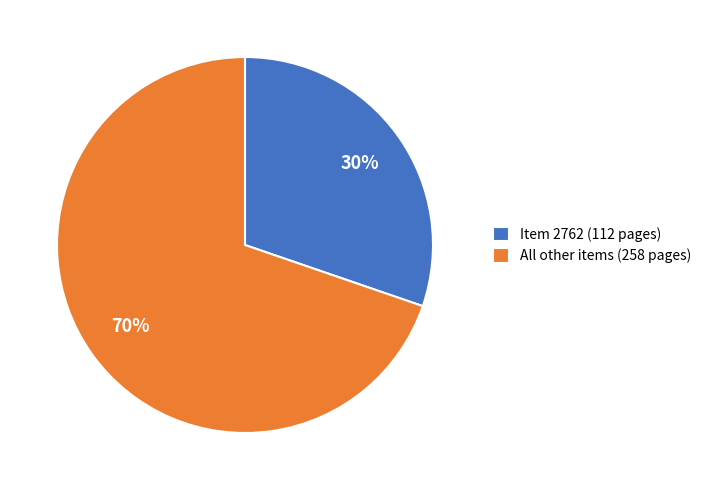

Which category has the biggest portion of the pie?

All other items (258 pages)